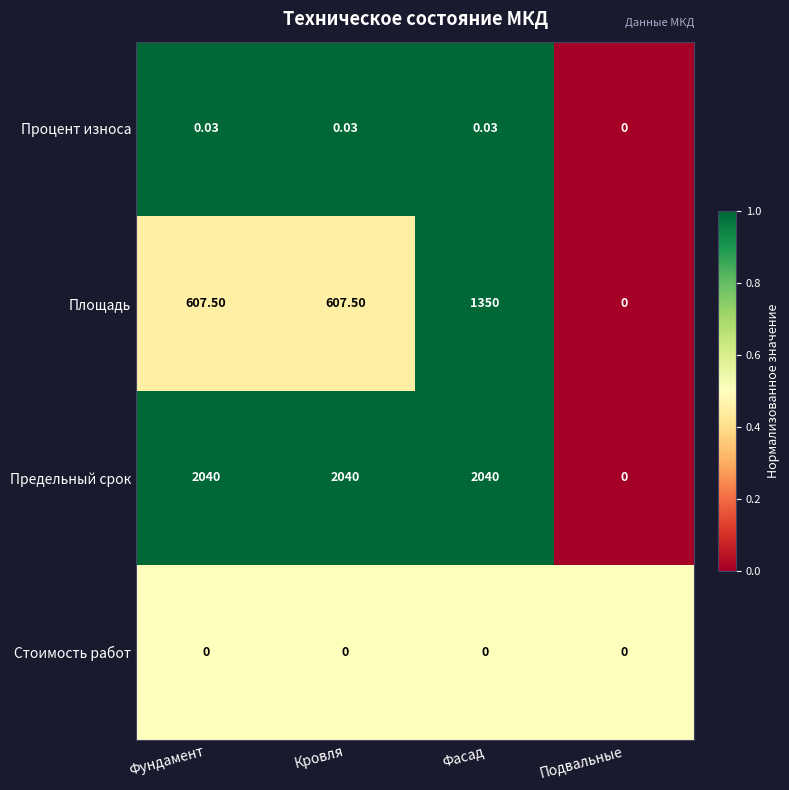

Between Фасад and Подвальные, which series saw the biggest shift?

Предельный срок